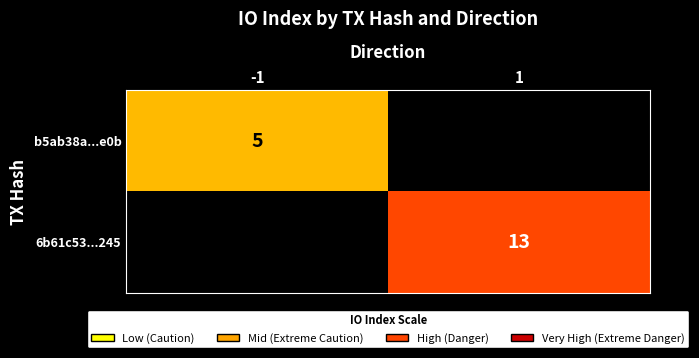

What is the minimum value shown in the chart?

5.0